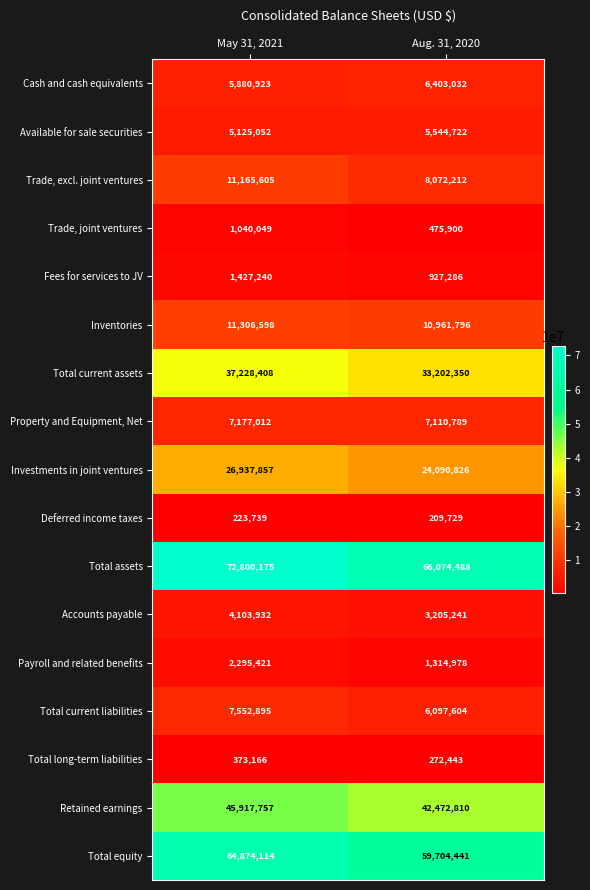

Is it true that Trade, joint ventures equals 475900 at Aug. 31, 2020?

True